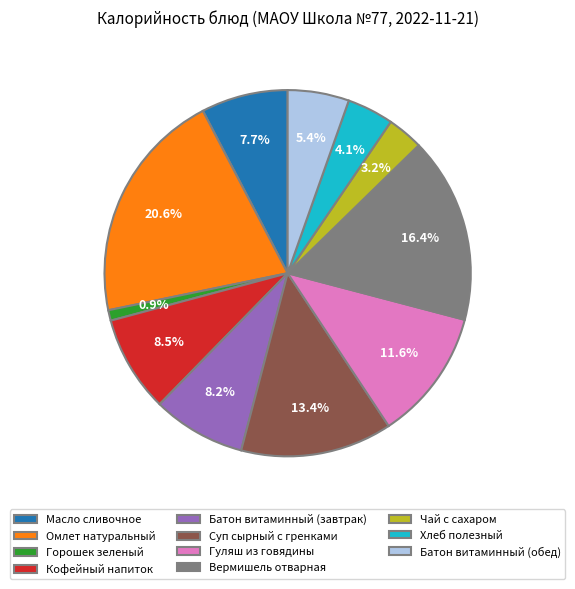

What percentage is NOT represented by Кофейный напиток?

91.5%